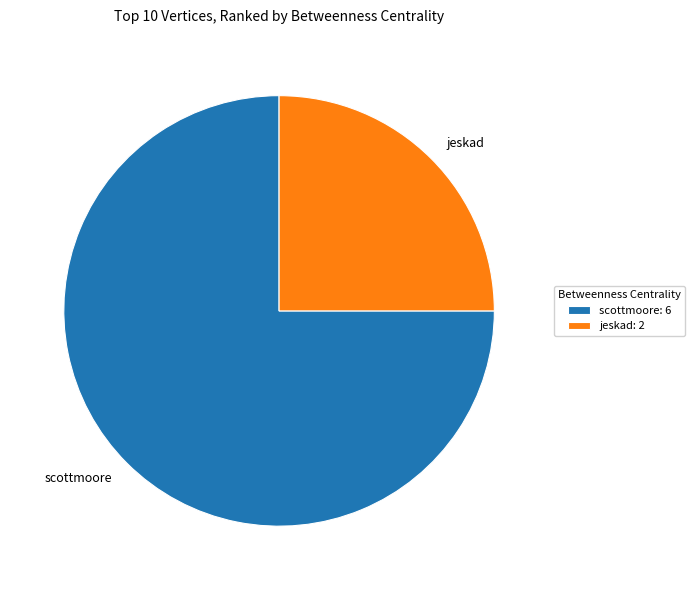

What is the ratio of the value at jeskad to the value at scottmoore?

0.3